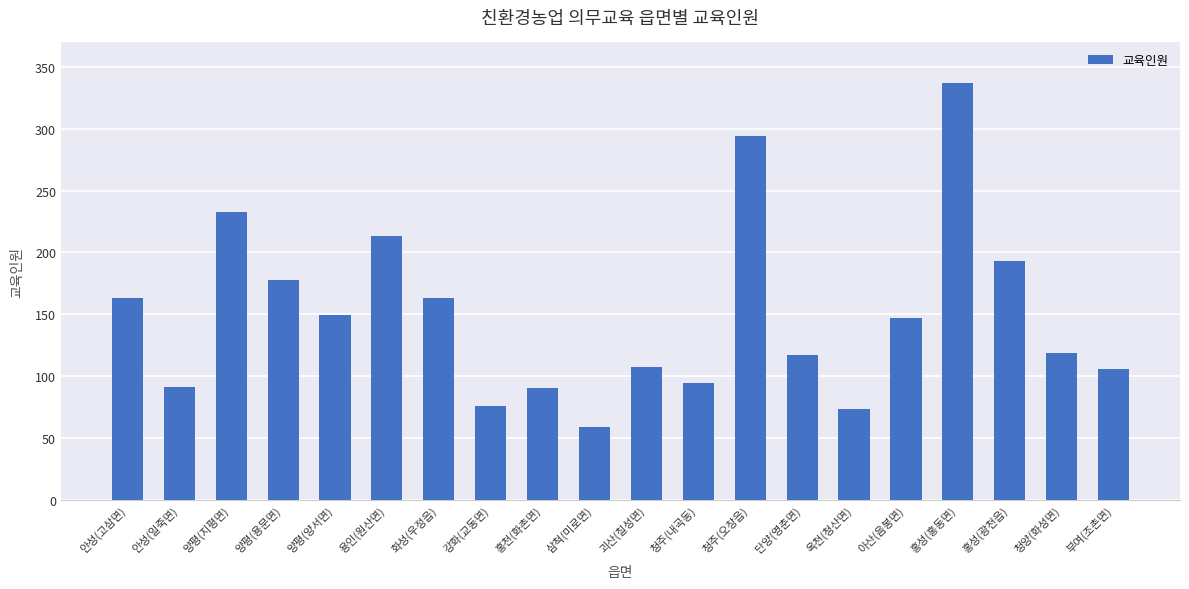

What is the average value?

150